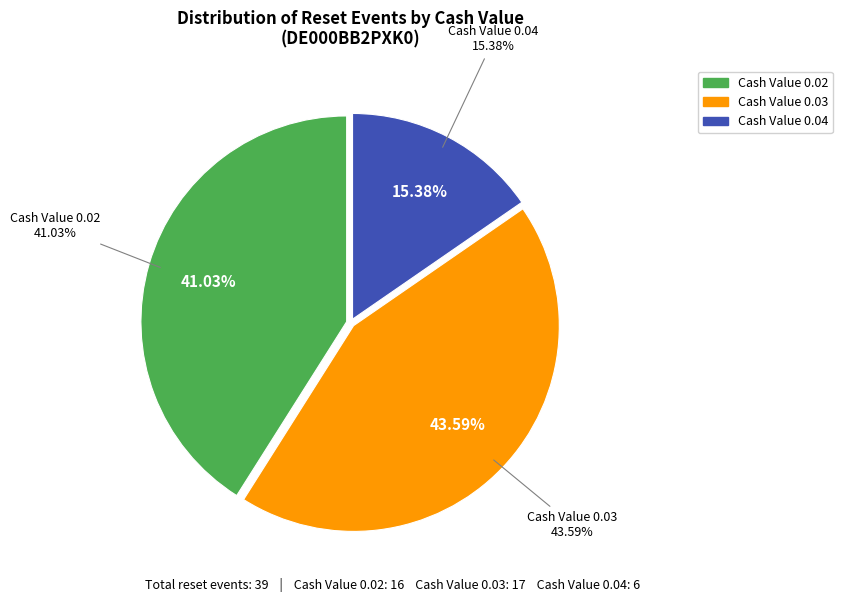

Is 29 the majority of the pie?

No